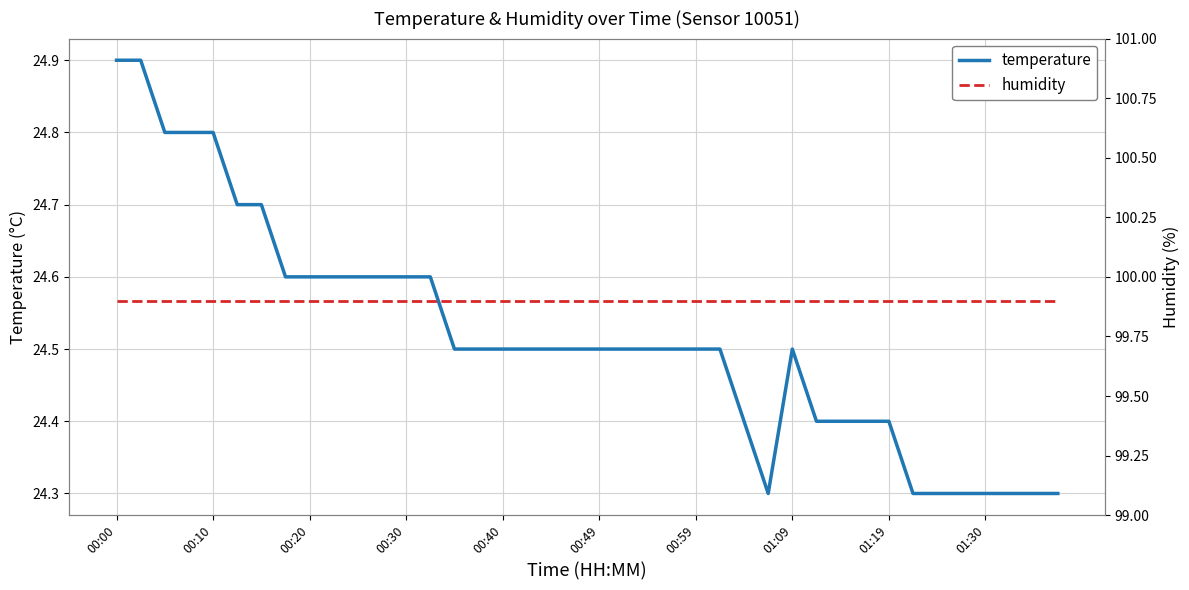

Rank the series by their average value, from lowest to highest.

temperature, humidity